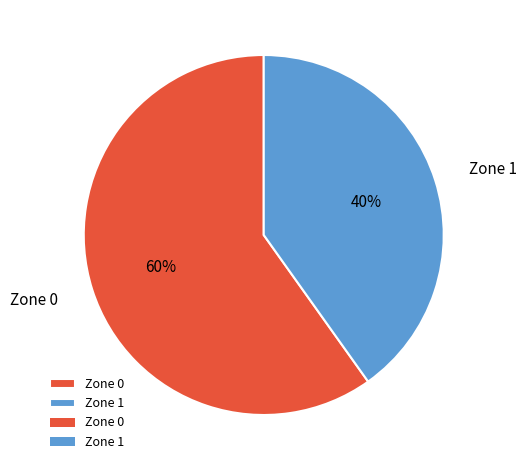

What is the ratio of the value at Zone 1 to the value at Zone 0?

0.7